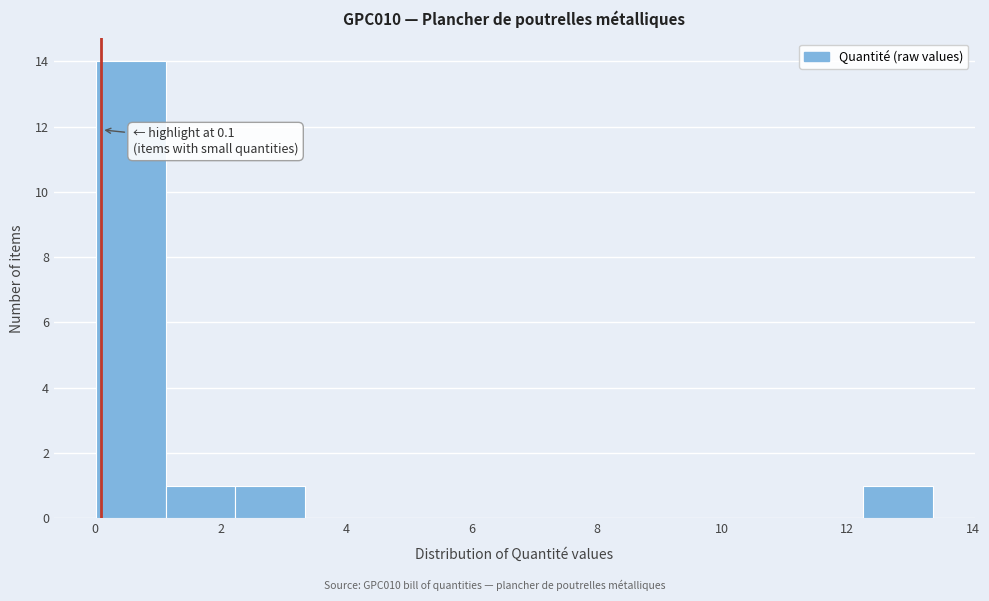

Which range on the x-axis has the tallest bar?

0.0 to 1.2